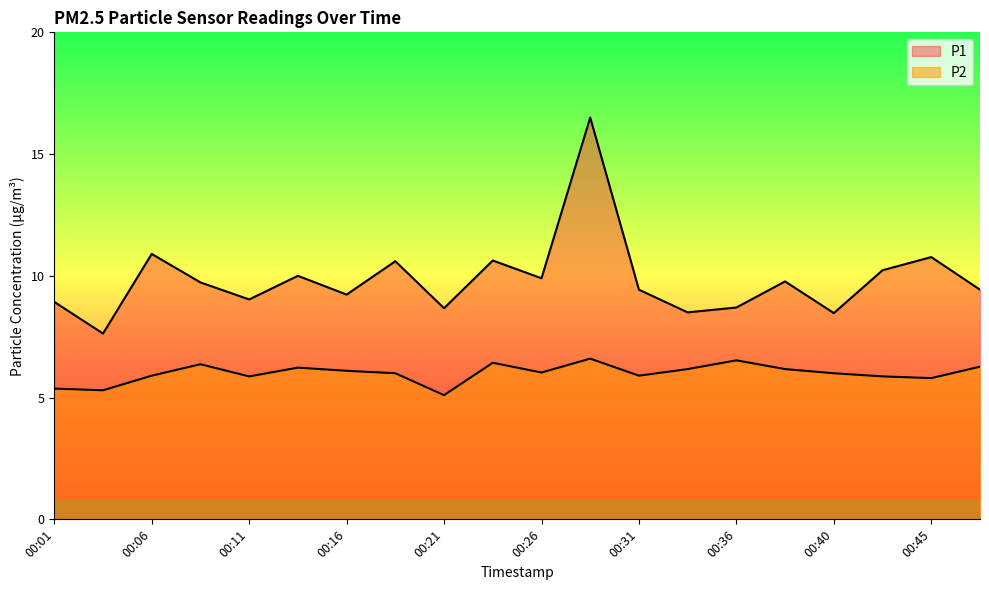

True or false: P1 and P2 cross at least once.

False